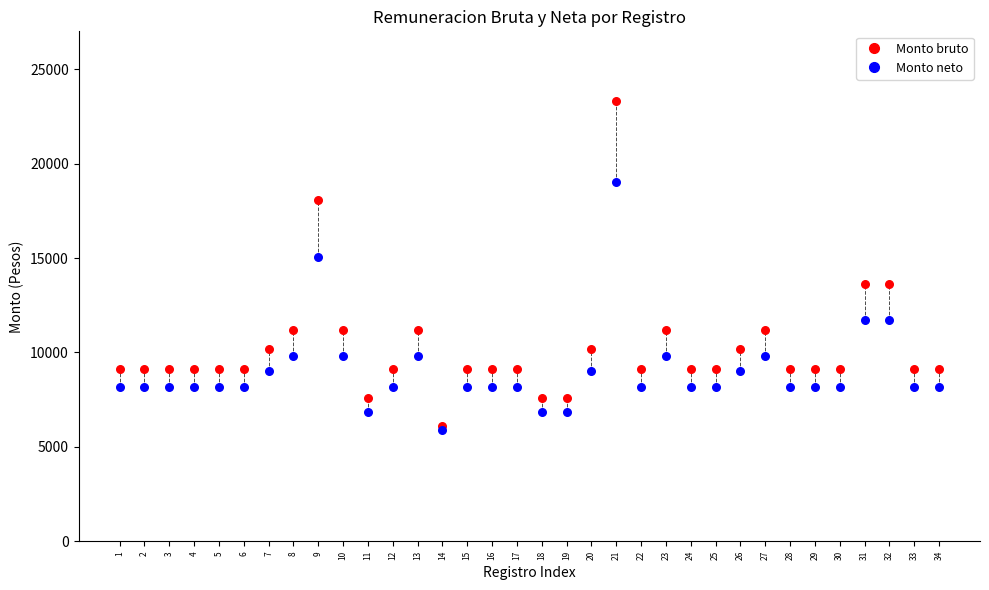

Across all series, what Y value is closest to 14583?

15077.9